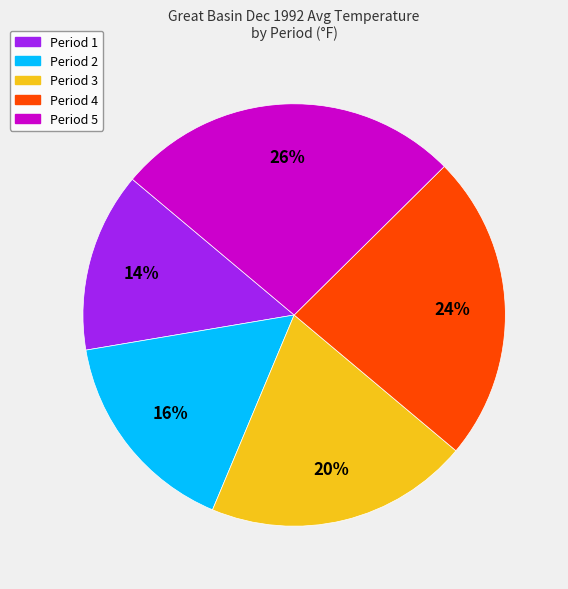

The Period 1 slice represents 14% of the pie. True or false?

True